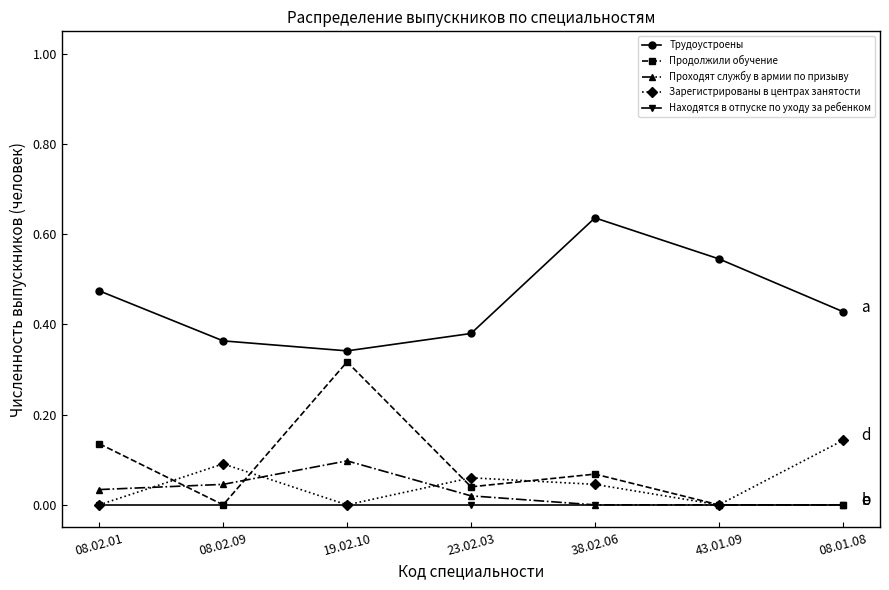

True or false: Зарегистрированы в центрах занятости and Трудоустроены intersect in this chart.

False